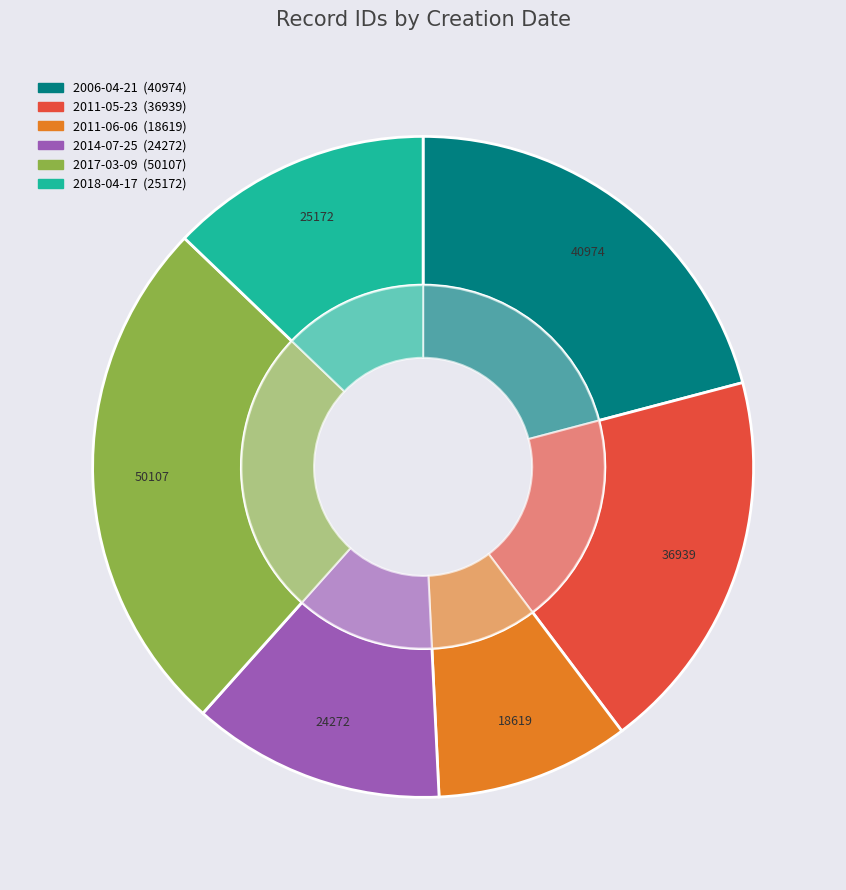

Is 2018-04-17 the majority of the pie?

No